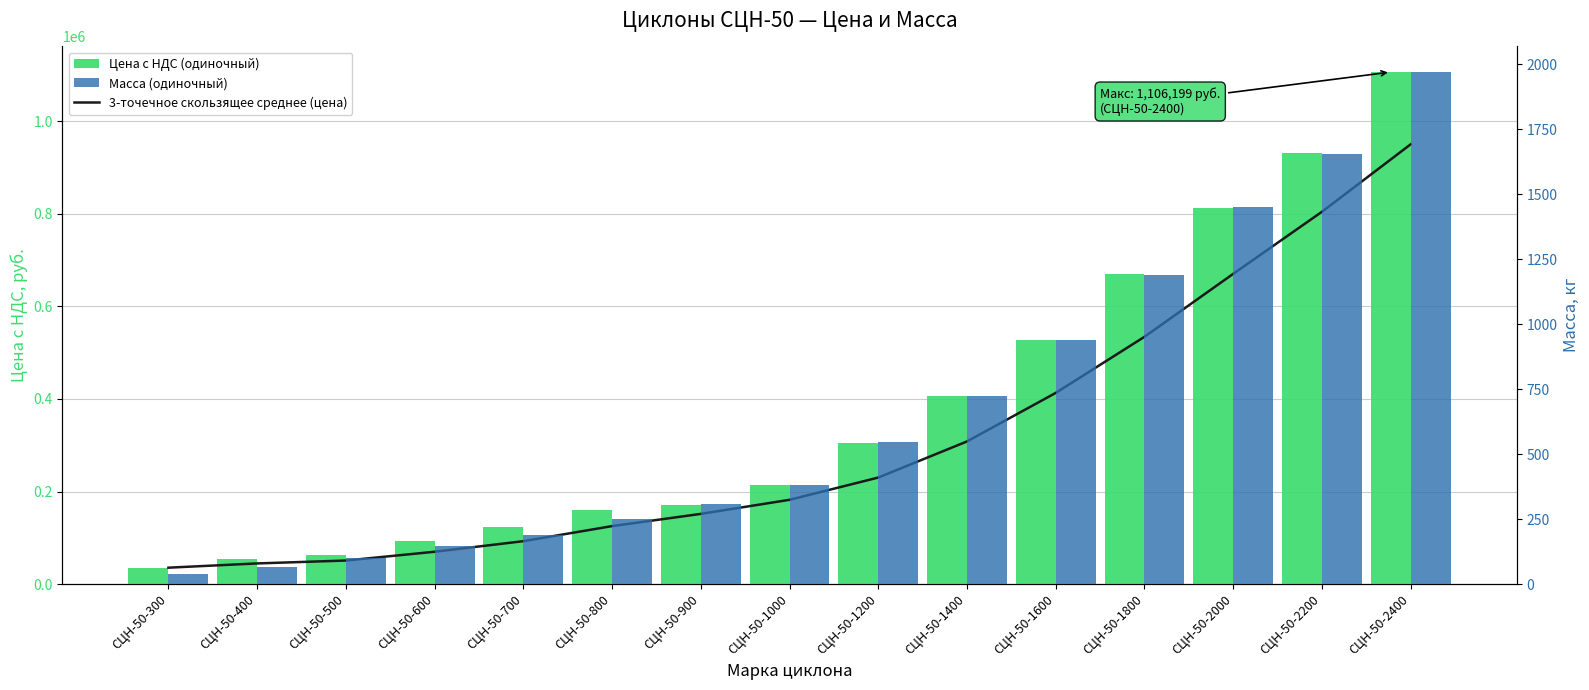

Which has a higher value, СЦН-50-1000 or СЦН-50-2000?

СЦН-50-2000